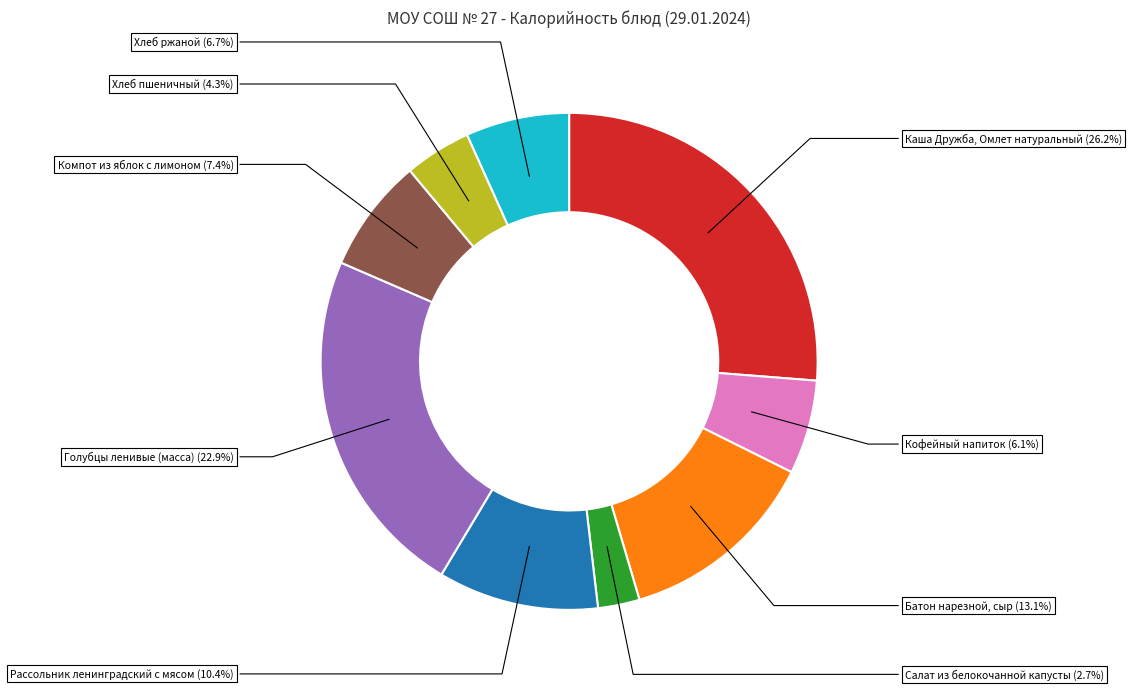

Is there a majority slice in this chart?

No